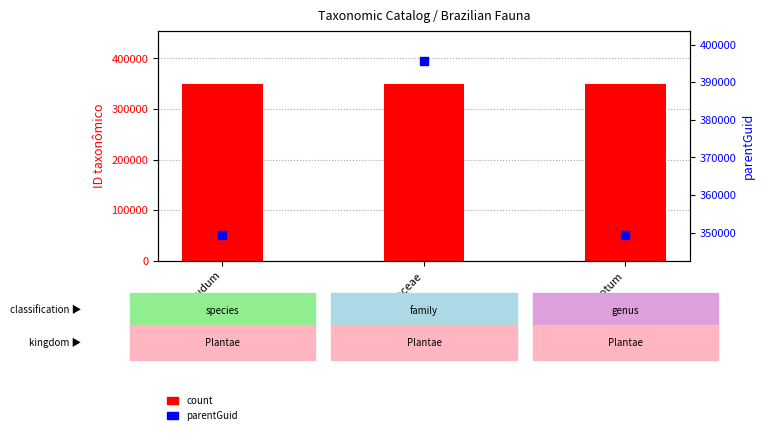

Which series has the largest total across all categories?

parentGuid